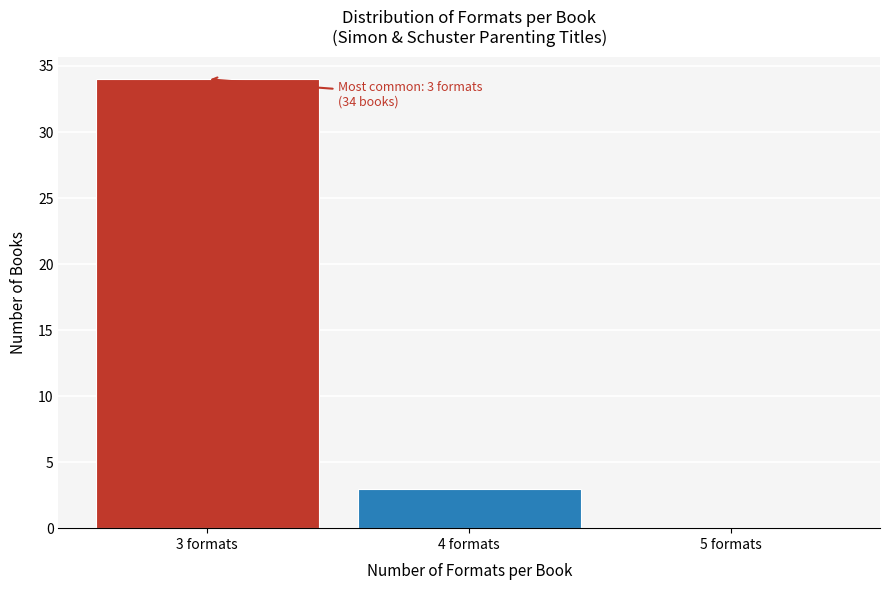

Reading left to right, list all the values displayed in this chart.

3 formats=34	4 formats=3	5 formats=0